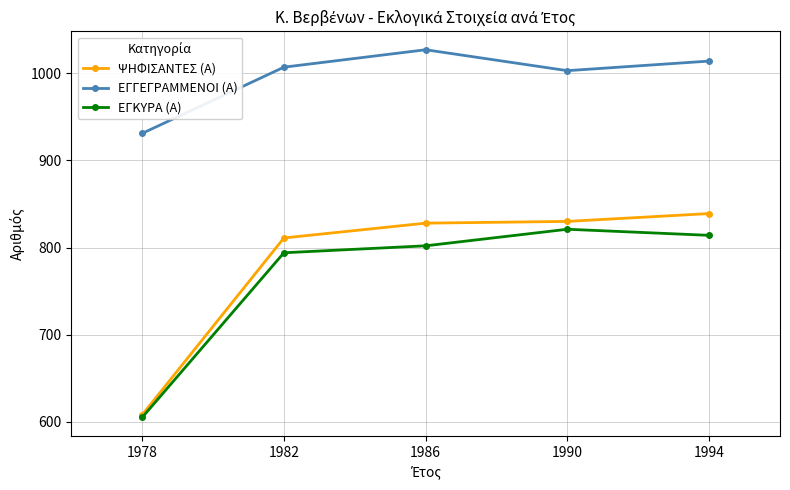

Does the chart have visible grid lines?

Yes